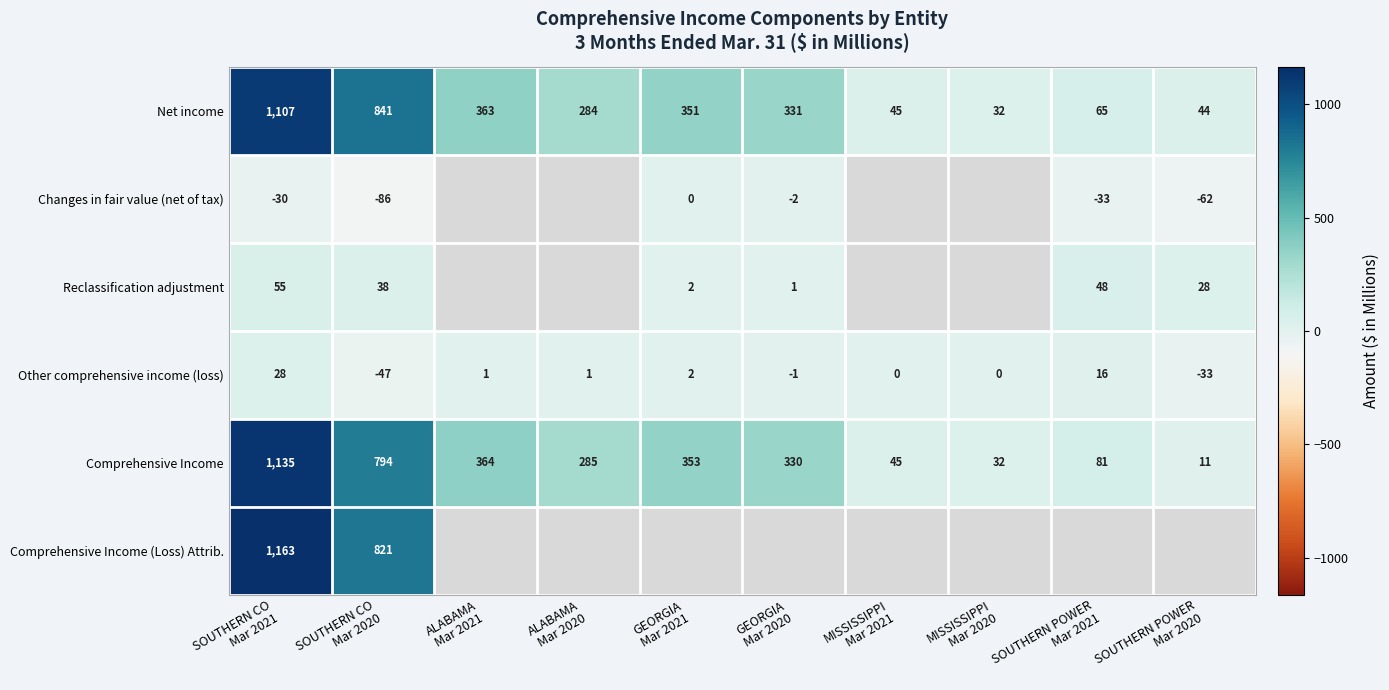

What is the average value of the Comprehensive Income series?

343